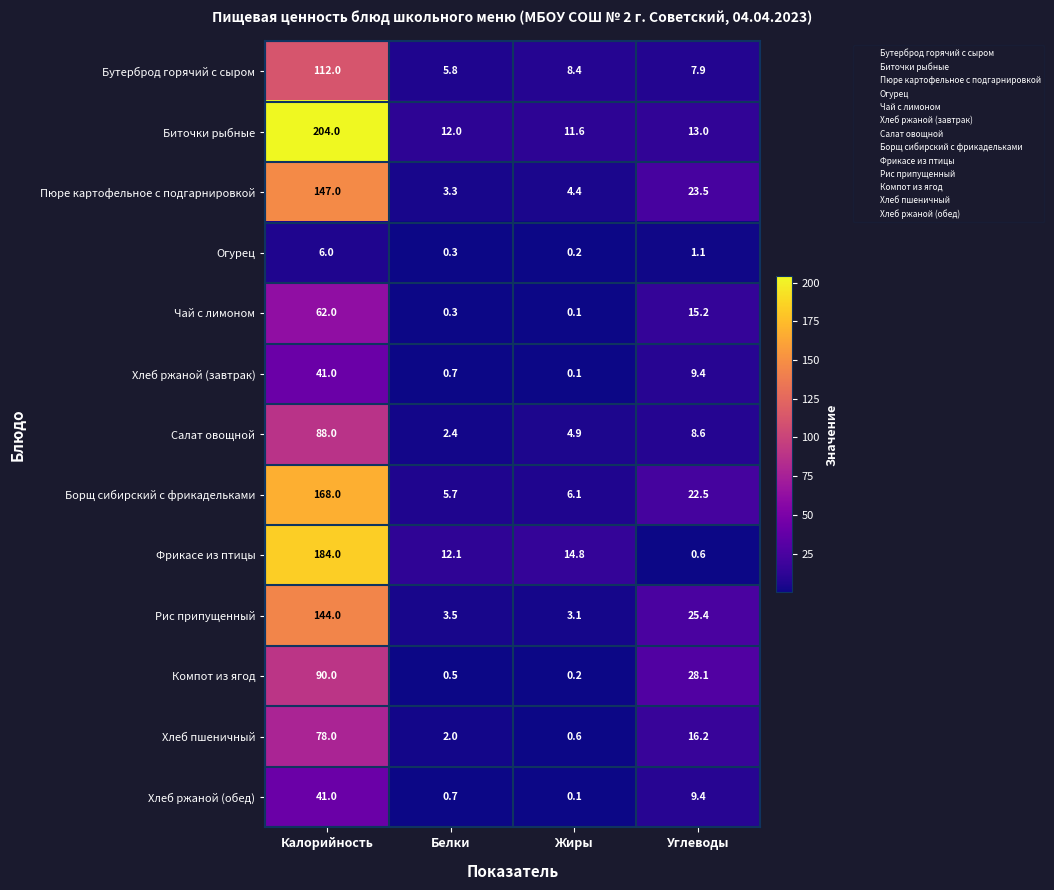

At which category is the sum across all series the highest?

Калорийность